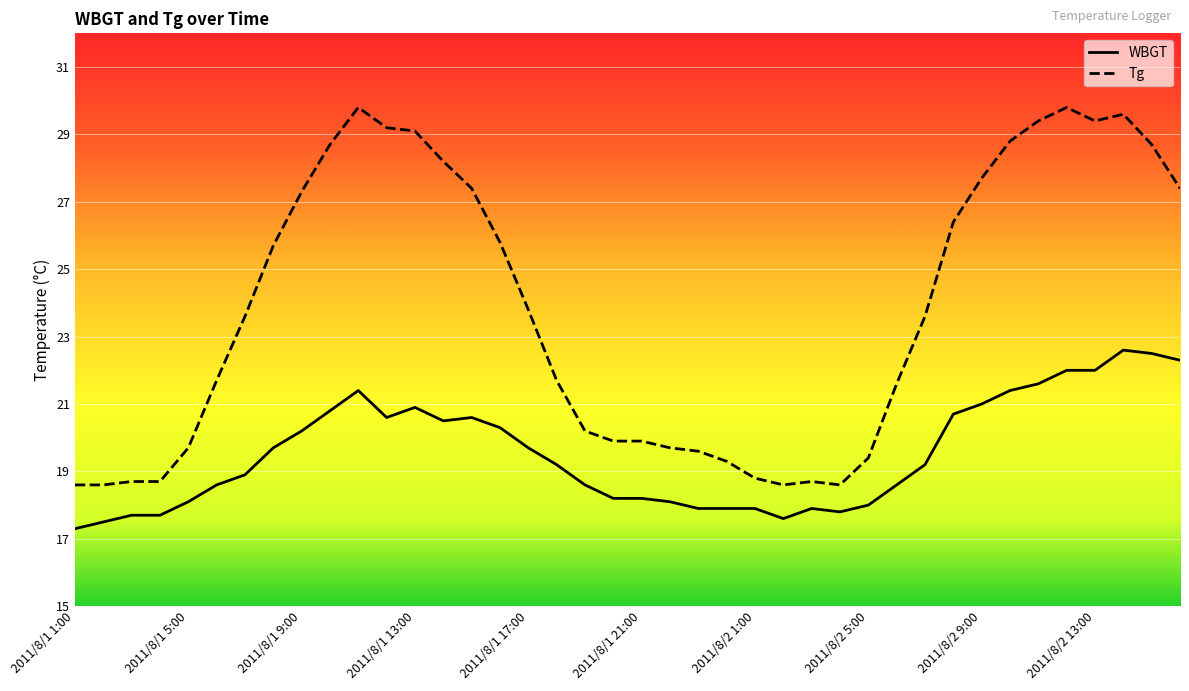

True or false: Tg and WBGT intersect in this chart.

False